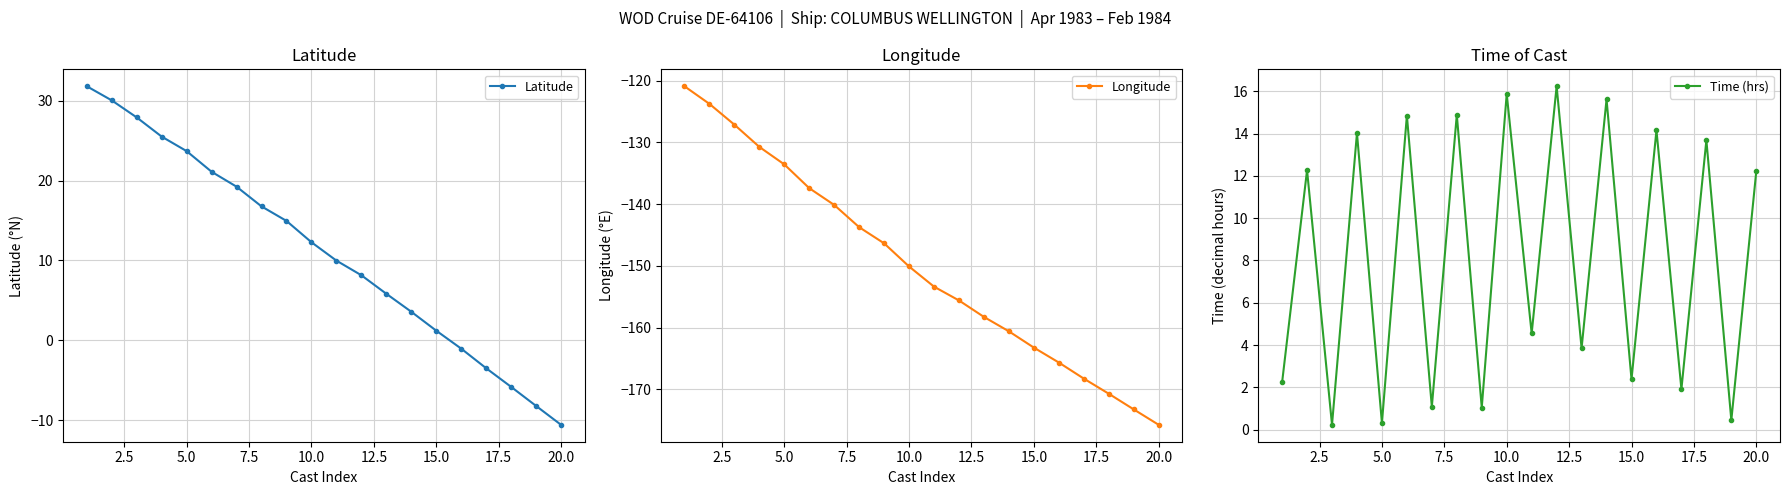

True or false: Time (hrs) and Longitude cross at least once.

False